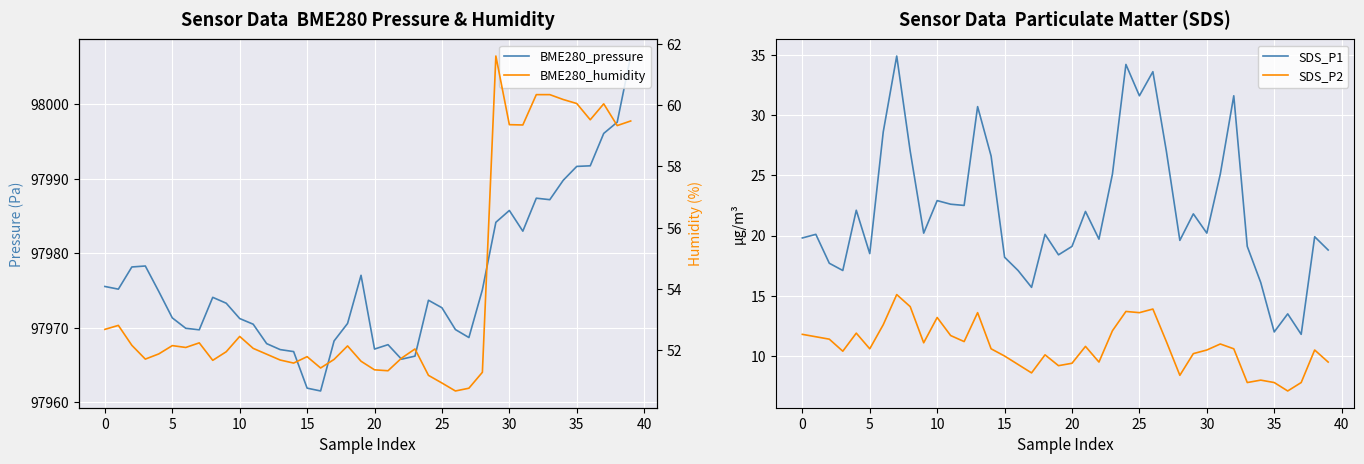

What is the maximum value for SDS_P2?

15.1